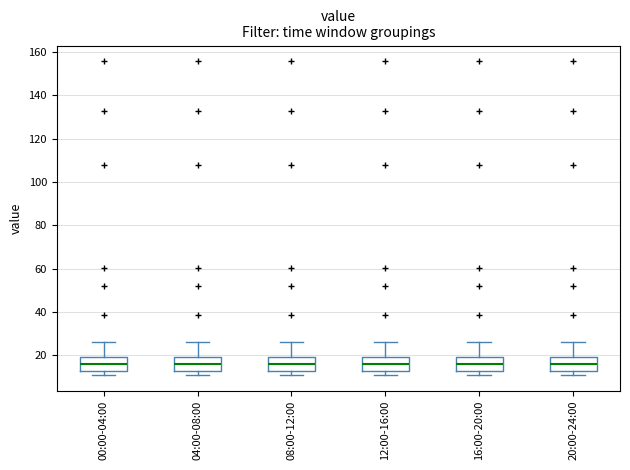

Reading left to right, transcribe this box plot: for each box, give where its median line is, the range the box spans, and where its two whiskers end, as read against the y-axis. The values are not printed on the chart, so give them approximately, as read against the axis.

00:00-04:00: median 16, box 12 to 20, whiskers 10 to 26
04:00-08:00: median 16, box 12 to 20, whiskers 10 to 26
08:00-12:00: median 16, box 12 to 20, whiskers 10 to 26
12:00-16:00: median 16, box 12 to 20, whiskers 10 to 26
16:00-20:00: median 16, box 12 to 20, whiskers 10 to 26
20:00-24:00: median 16, box 12 to 20, whiskers 10 to 26